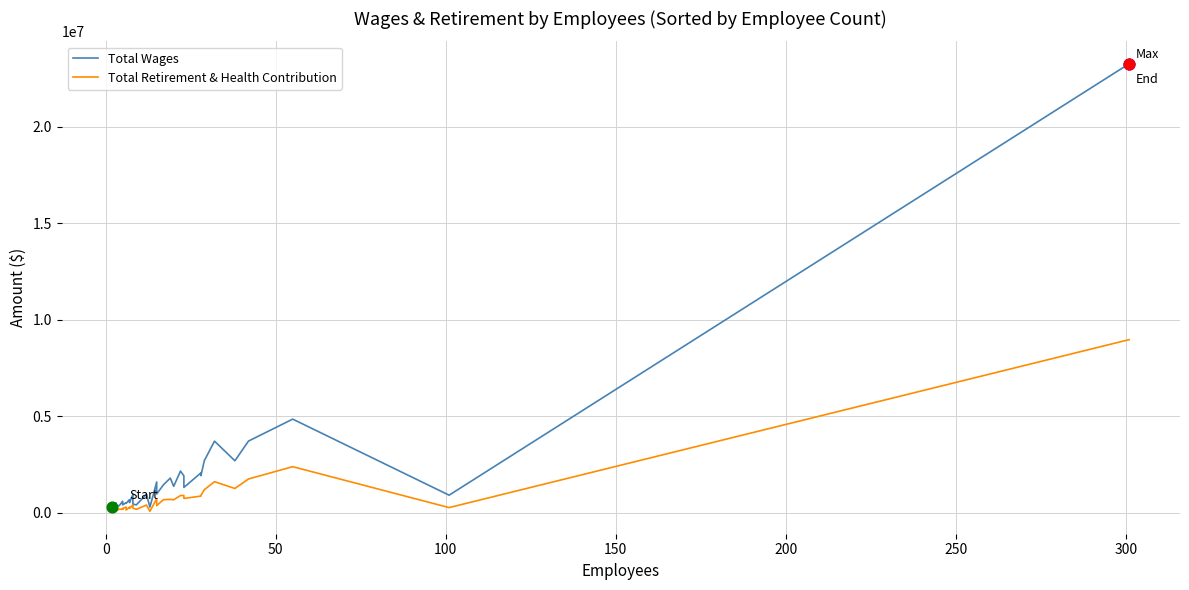

Which series has the largest Y range (max minus min)?

Total Wages